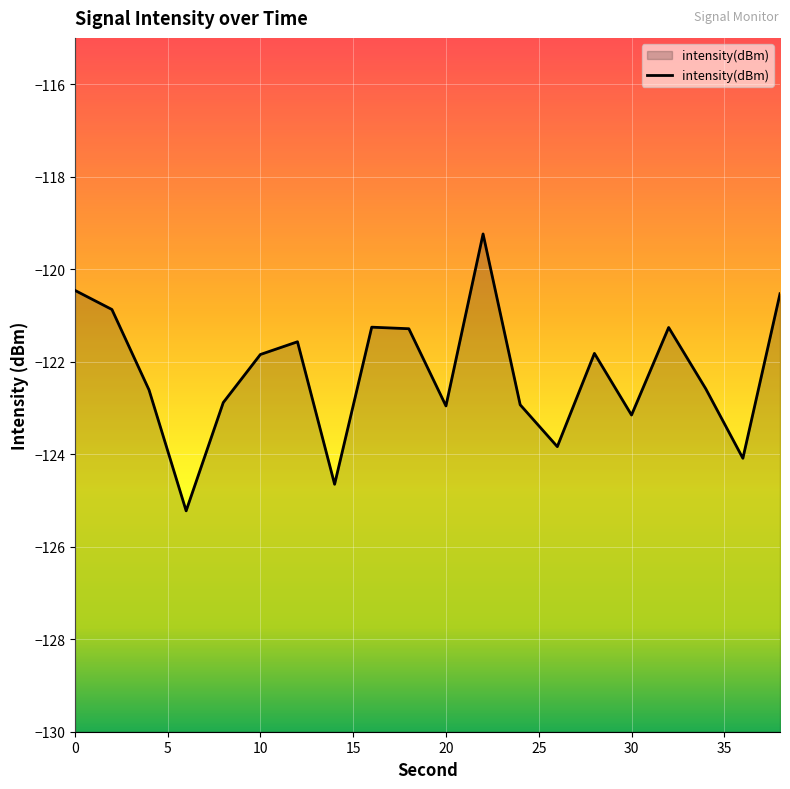

What is the maximum value shown in the chart?

-119.2